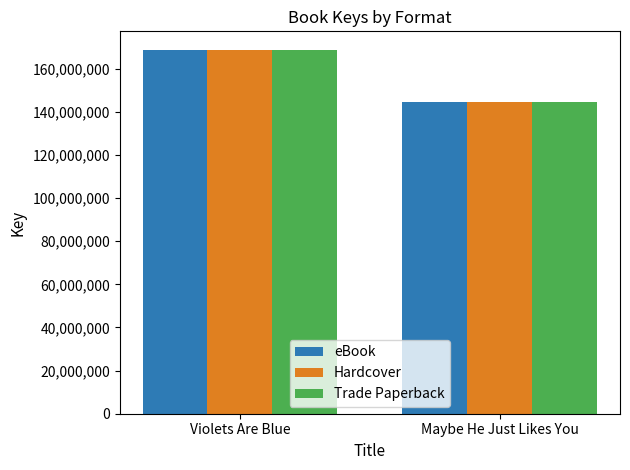

True or false: Trade Paperback has a value of 144637348 at Maybe He Just Likes You.

True